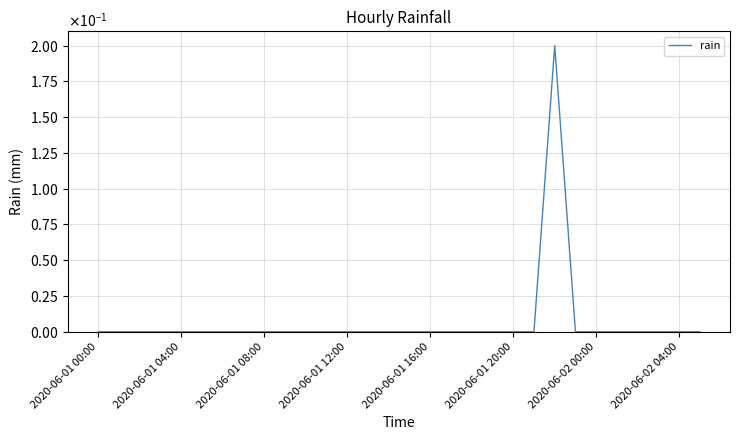

What is the label of the 24th point from the left?

23